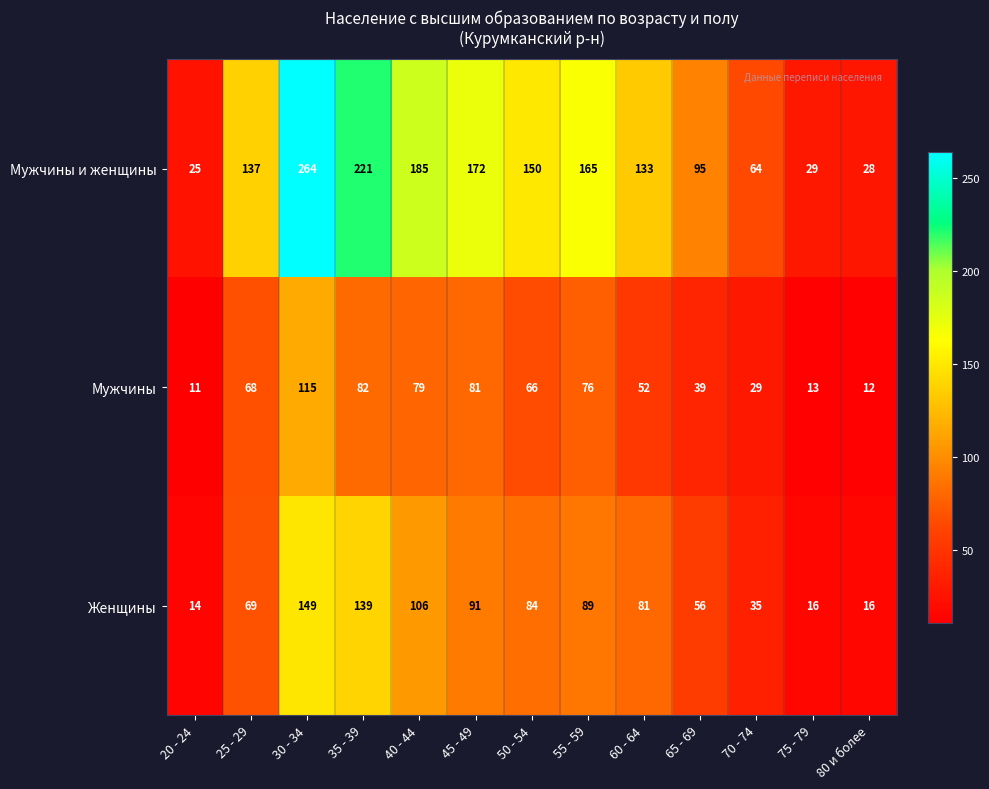

What is the minimum value shown in the chart?

11